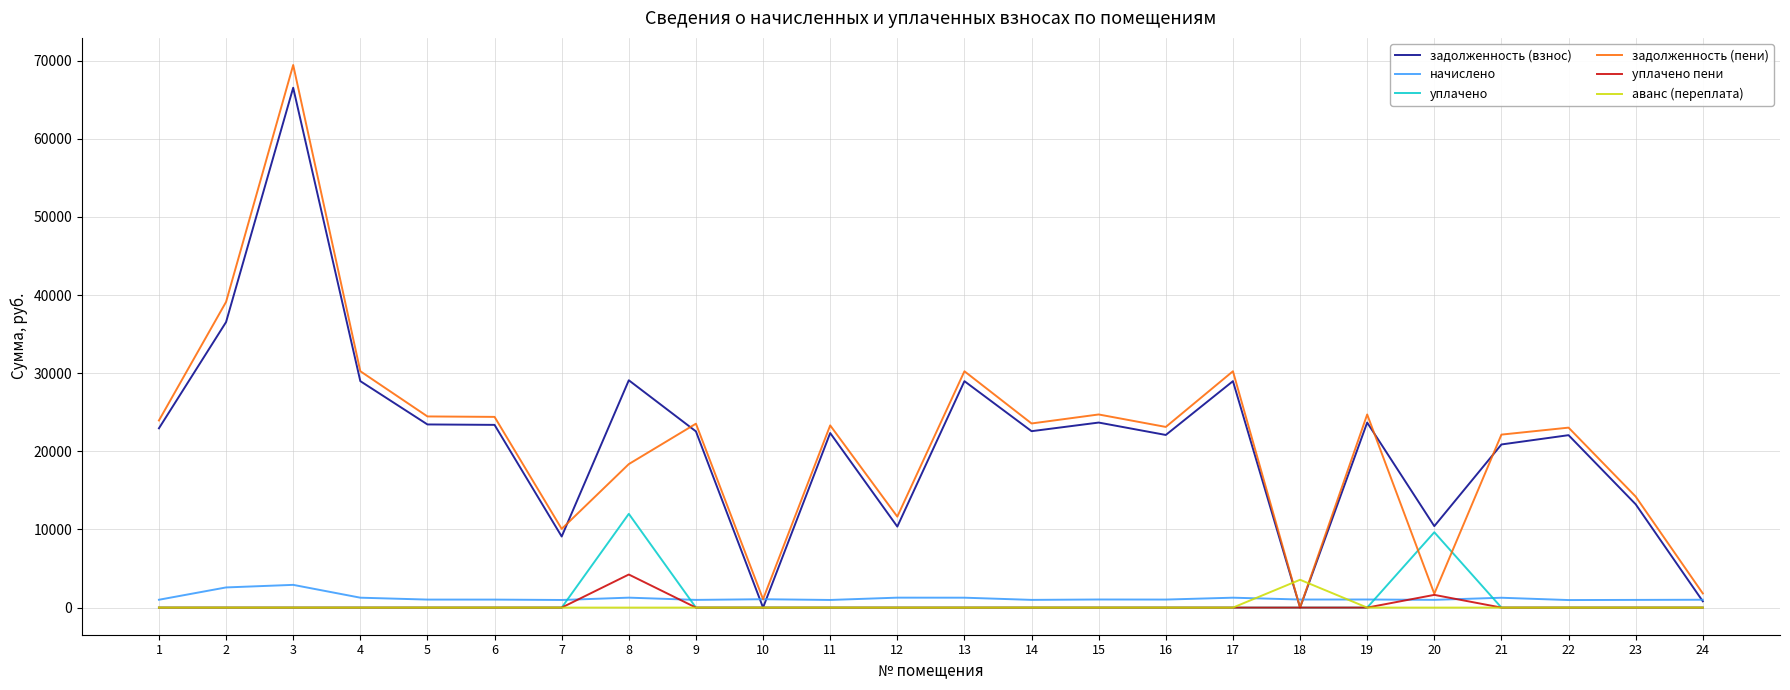

At which category is the sum across all series the highest?

3